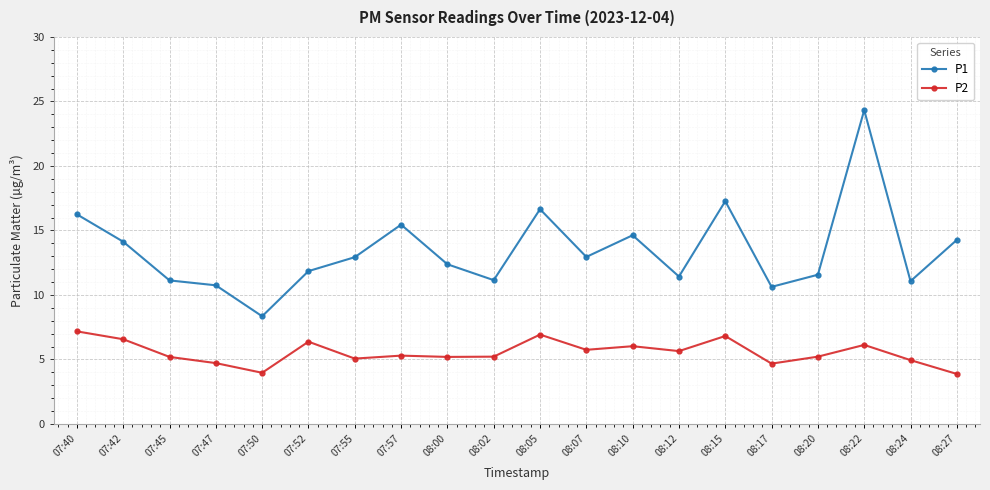

Rank the series by their average value, from lowest to highest.

P2, P1